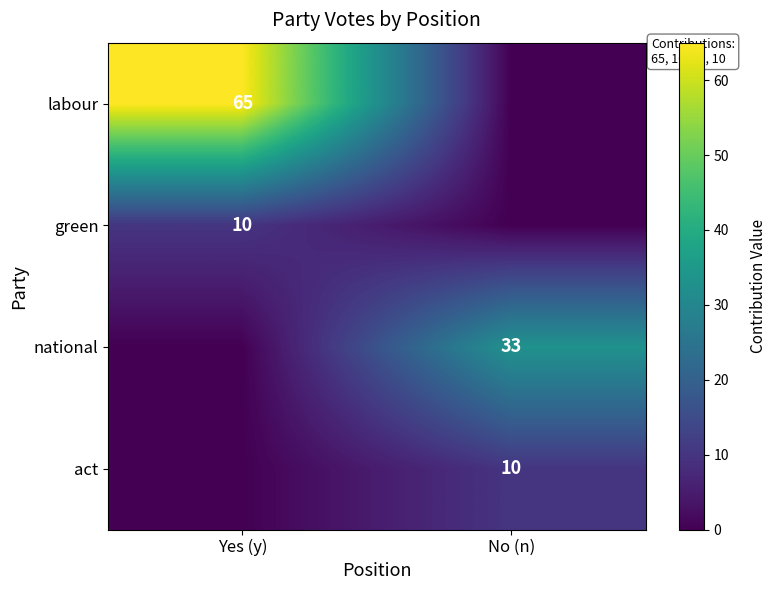

The value of national at No (n) is 51. True or false?

False